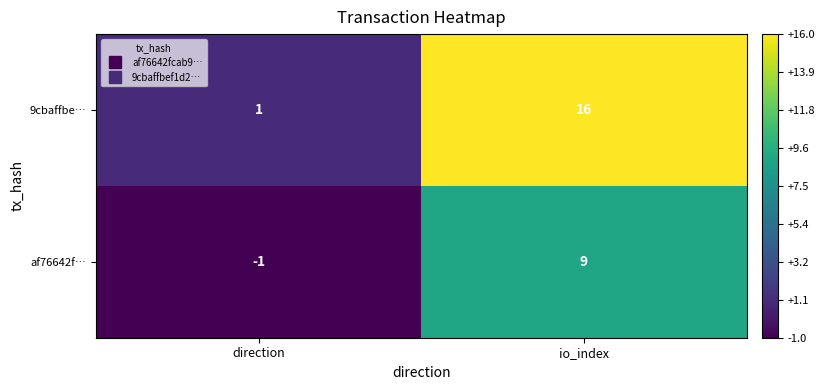

Reading left to right, list all the values displayed in this chart.

9cbaffbe…: 1	16
af76642f…: -1	9